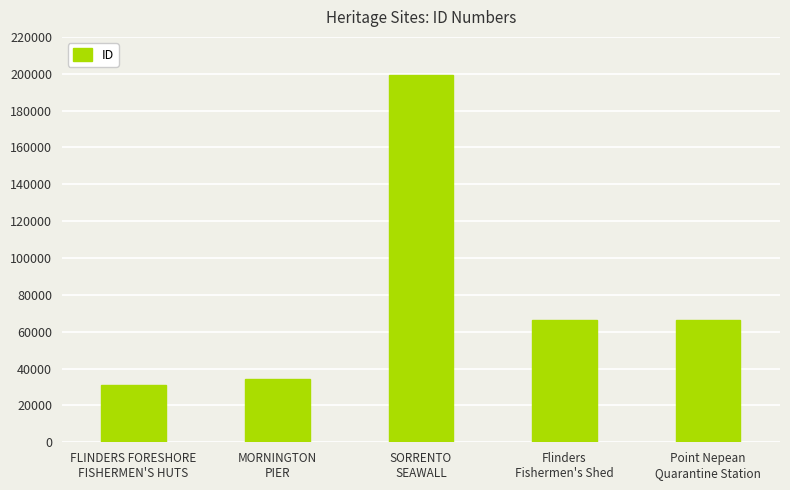

Between MORNINGTON
PIER and Flinders
Fishermen's Shed, which is larger?

Flinders
Fishermen's Shed